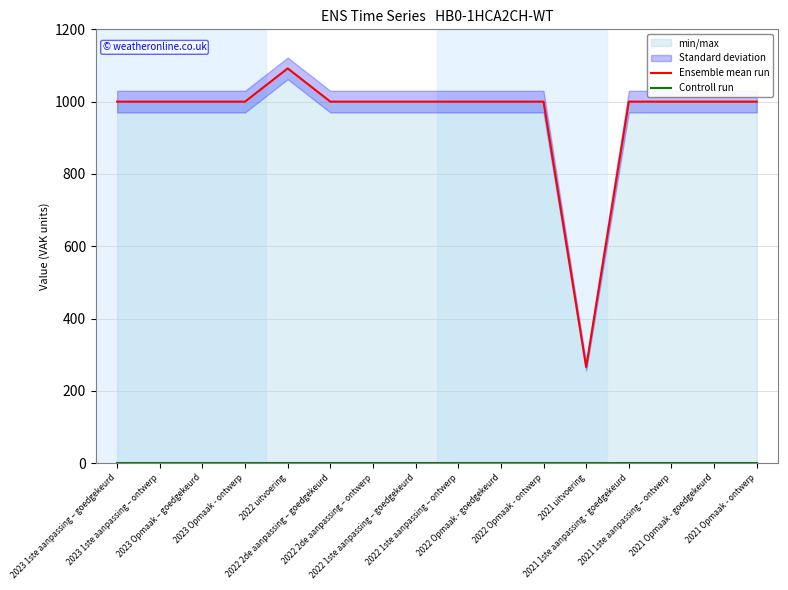

Is it true that Ensemble mean run equals 1000 at 2021 1ste aanpassing – ontwerp?

True